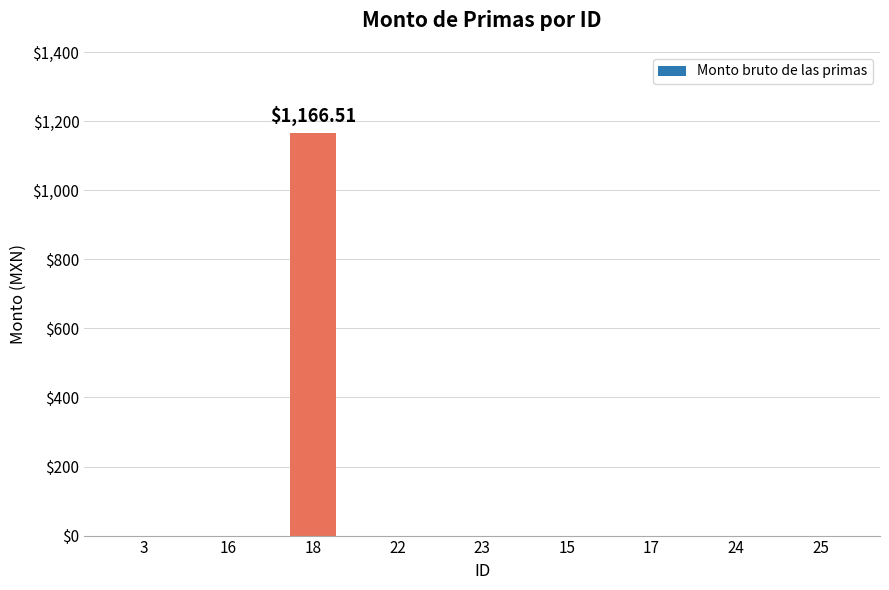

What is the sum of all values?

1166.5